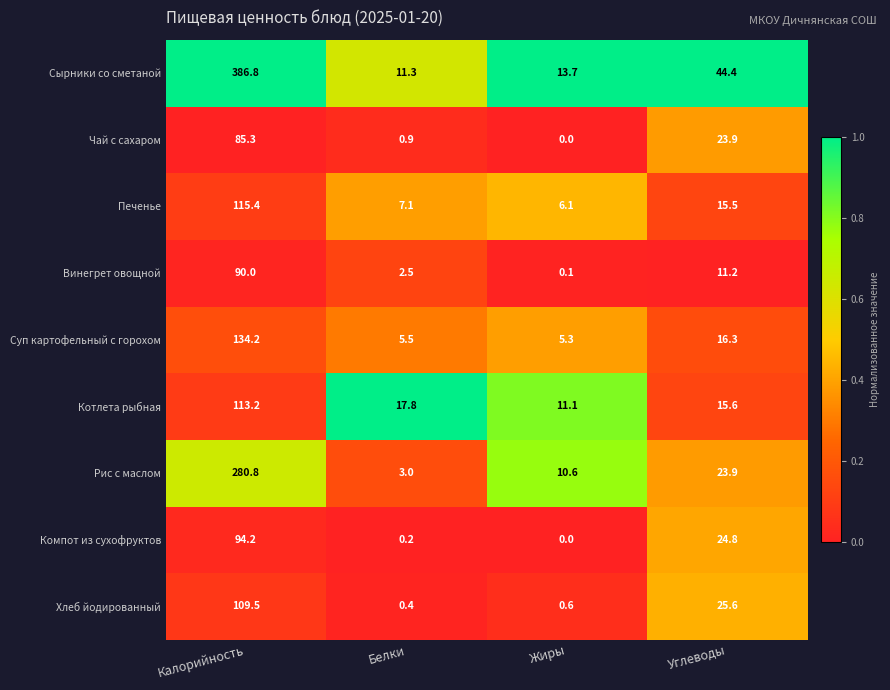

Where is Котлета рыбная nearest to the value 62?

Белки